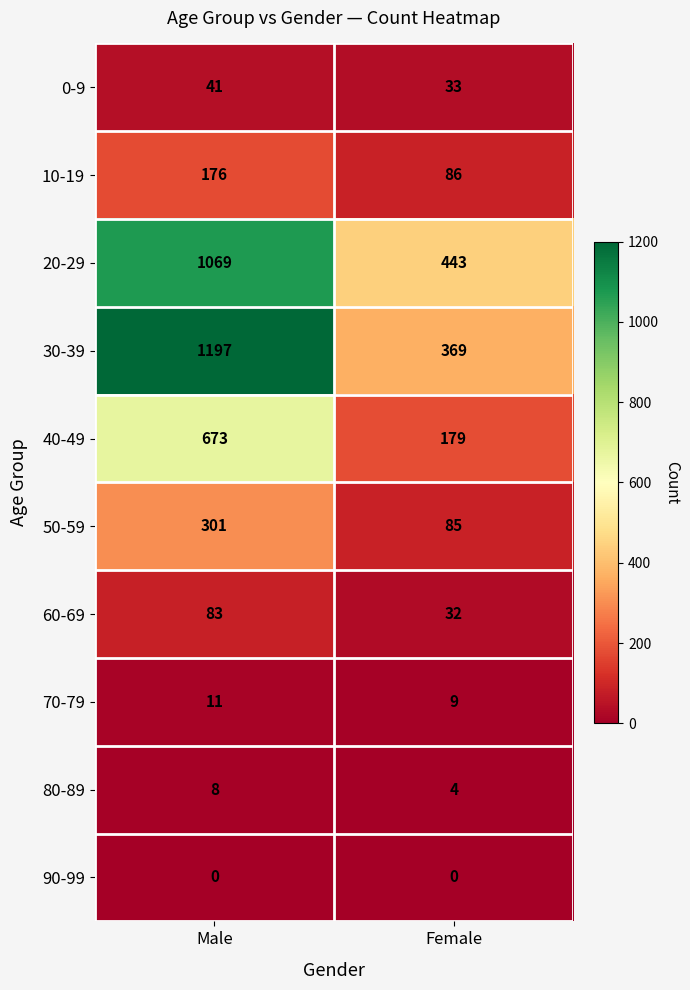

What is the maximum value shown in the chart?

1197